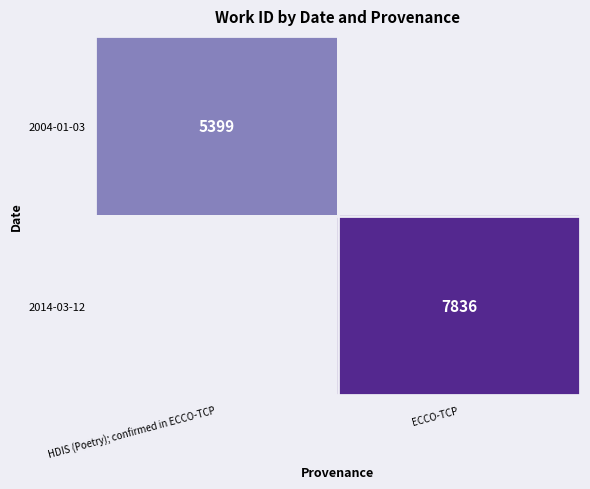

True or false: 2014-03-12 has a value of 1717 at ECCO-TCP.

False